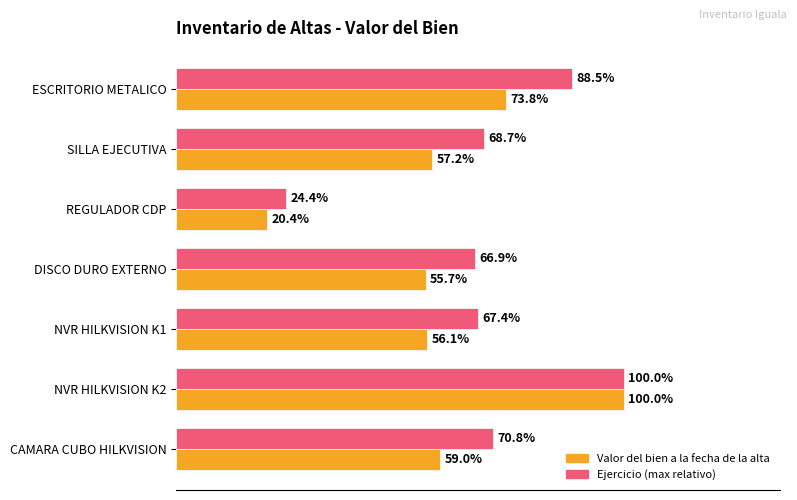

What are all the series names shown in the legend?

Valor del bien a la fecha de la alta, Ejercicio (max relativo)